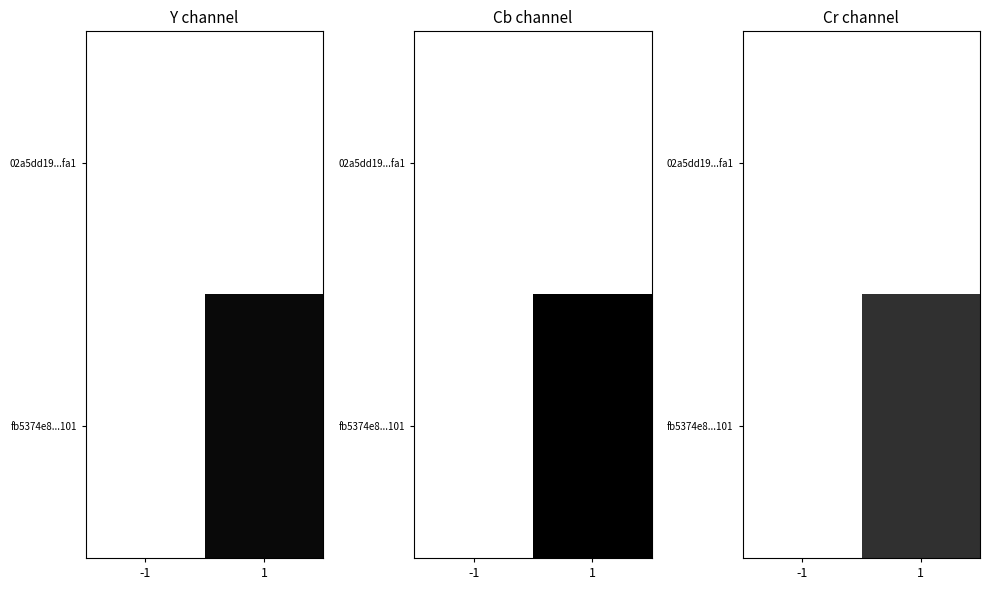

Between -1 and 1, which is larger?

1